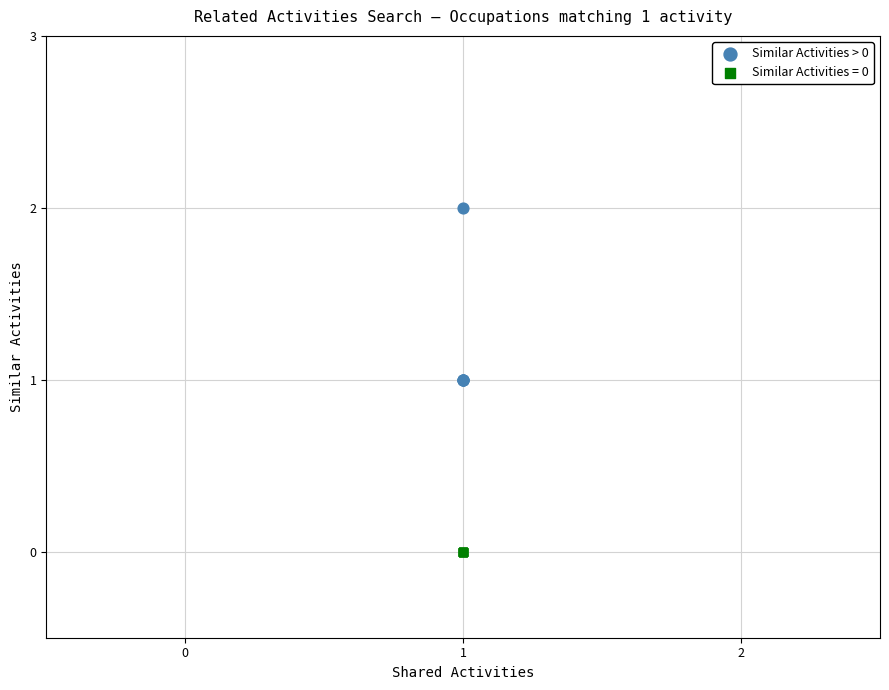

Which series contains the highest Y value?

Similar Activities > 0